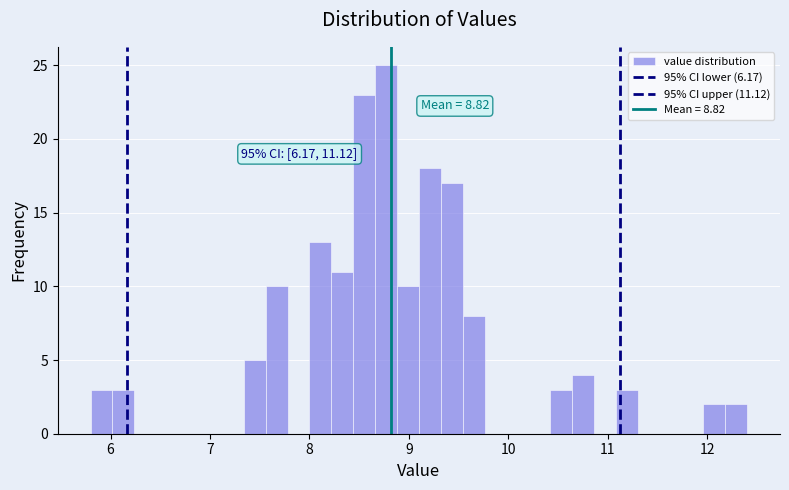

Around what value on the x-axis is the tallest bar? Give the approximate position of its centre, as read against the axis.

8.8